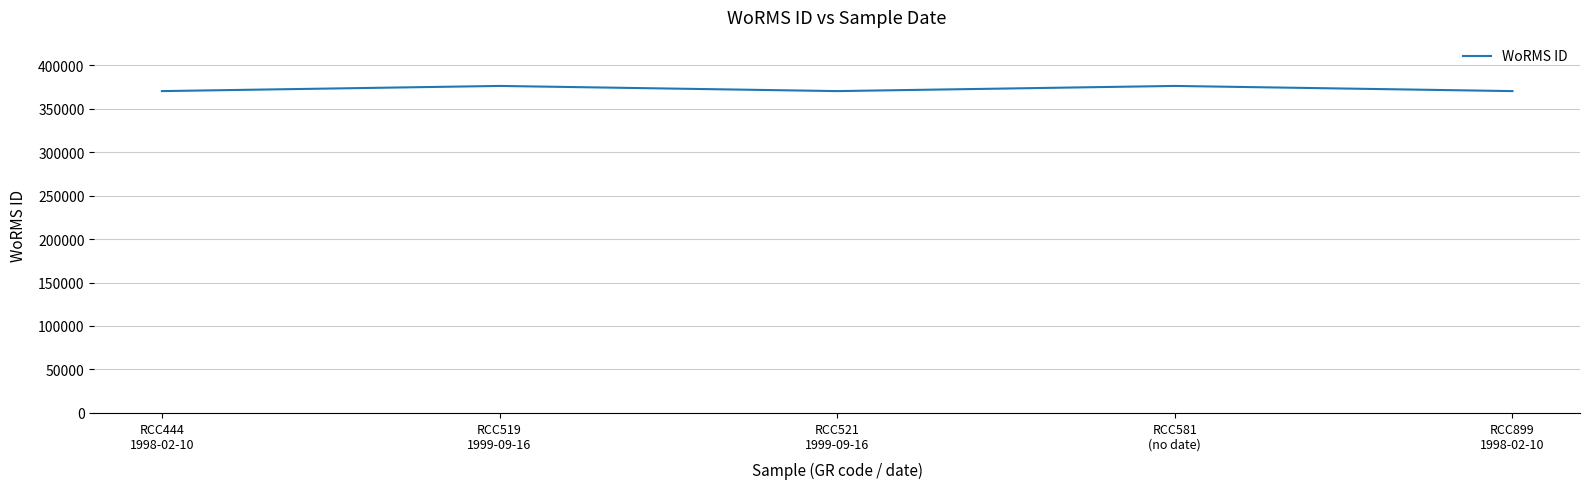

What is the sum of the values at RCC899
1998-02-10 and RCC519
1999-09-16?

746209